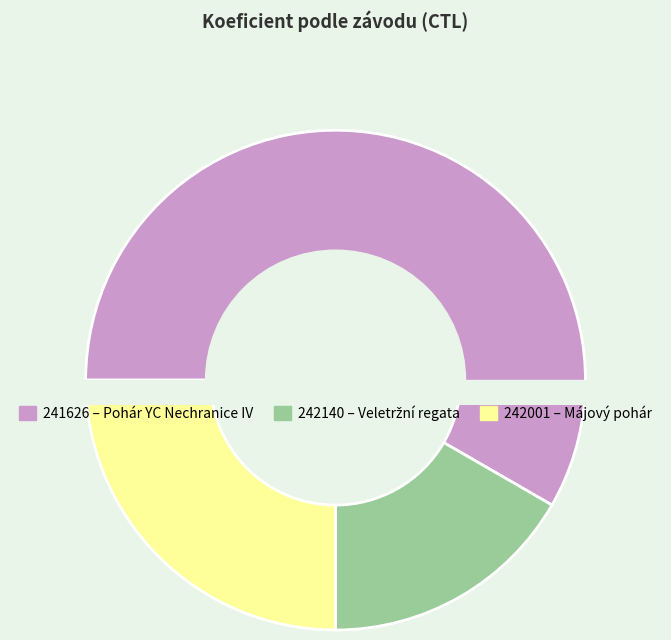

Is the sum of 242140 and 241626 greater than half?

Yes